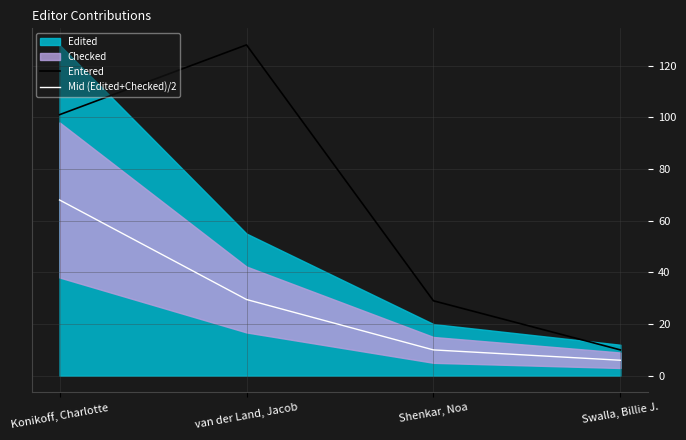

At which category does Entered reach its first local peak?

van der Land, Jacob